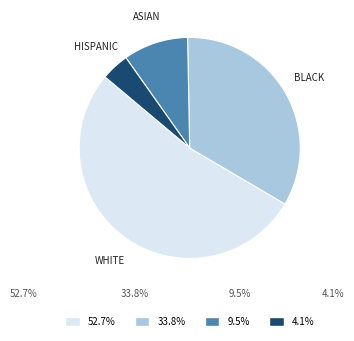

Is there a majority slice in this chart?

Yes